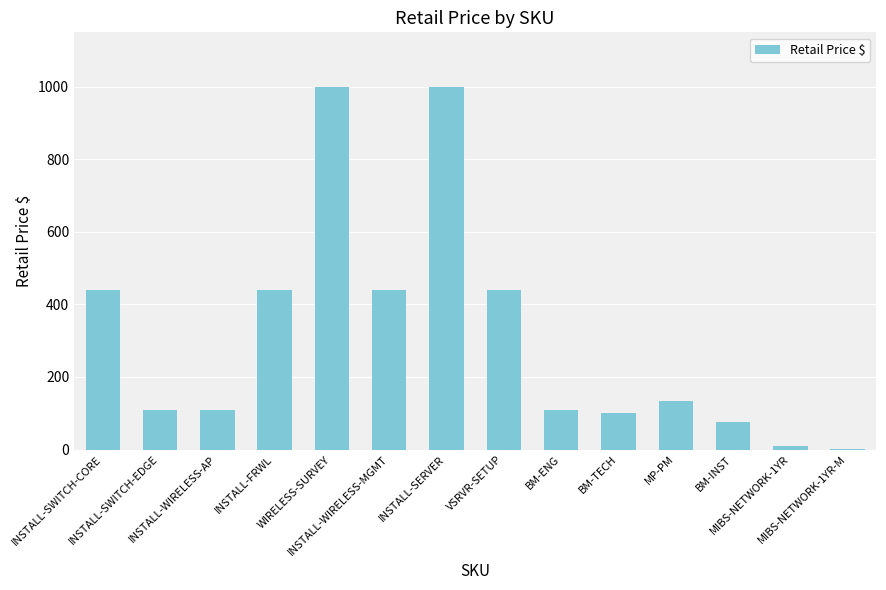

Does the chart contain stacked bars?

No